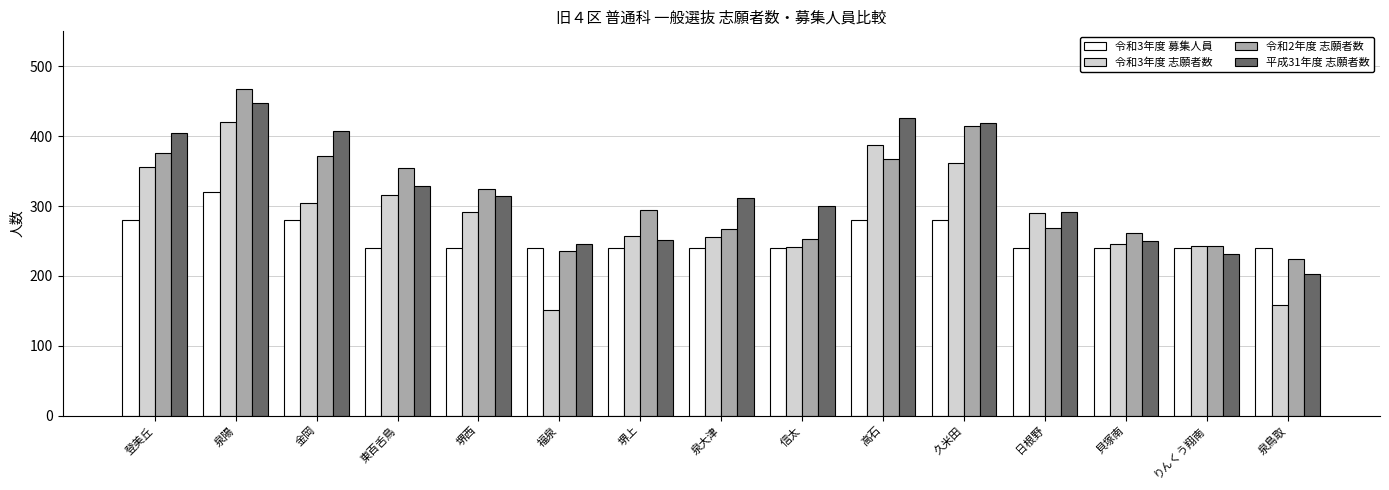

What is the difference between the second highest and second lowest values in the 令和2年度 志願者数 series?

179